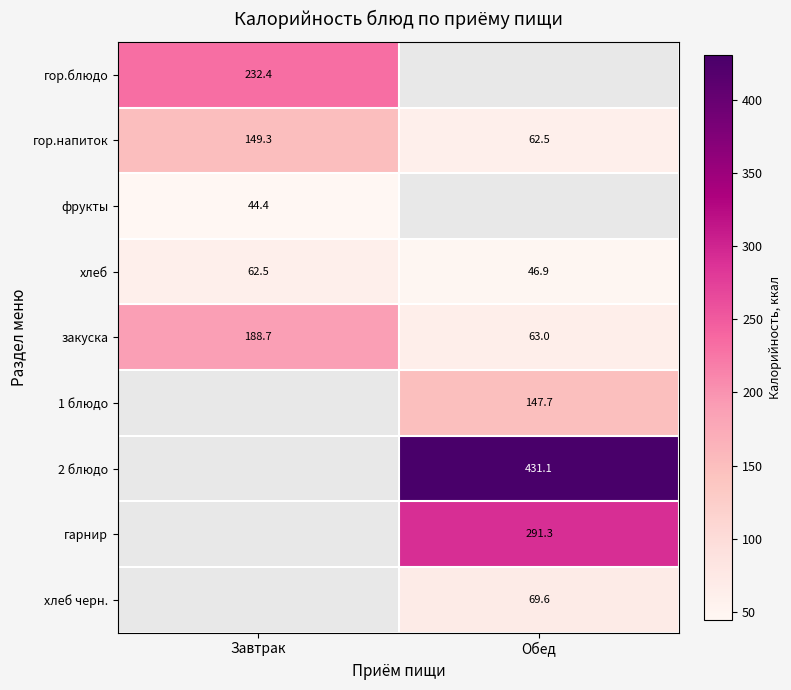

What is the difference between the закуска values at Завтрак and Обед?

125.7